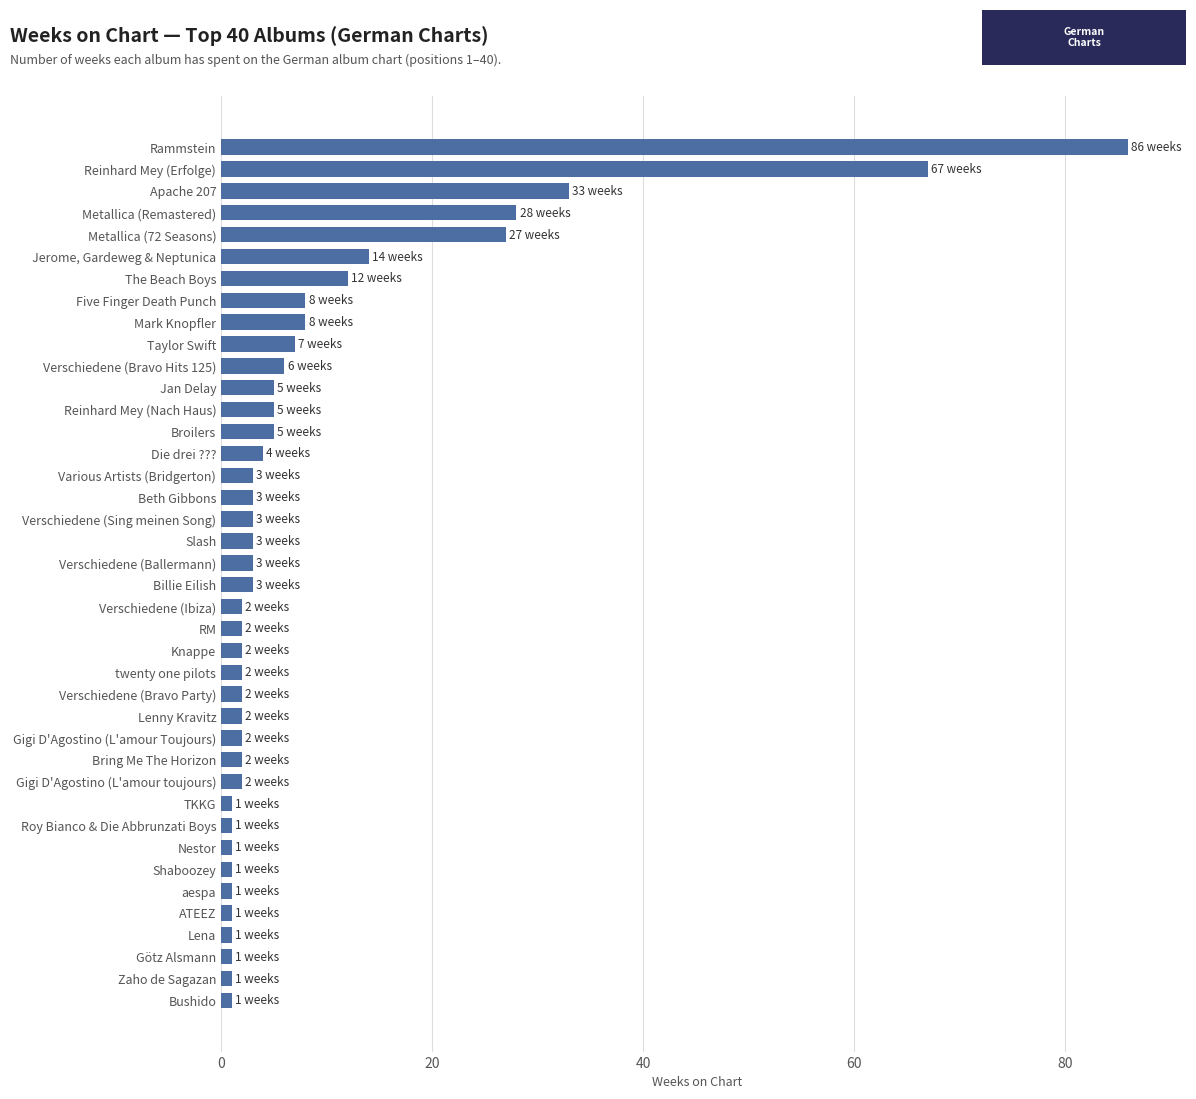

At which label is the value closest to 43?

Apache 207